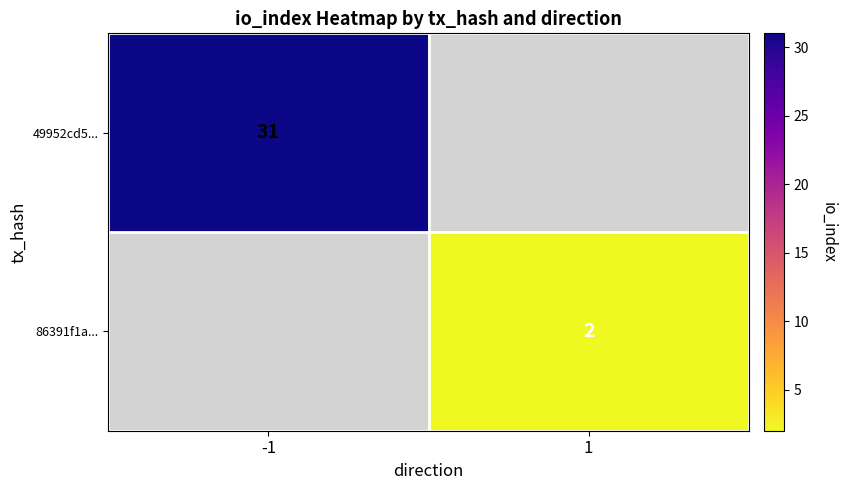

Between 1 and -1, which is larger?

-1